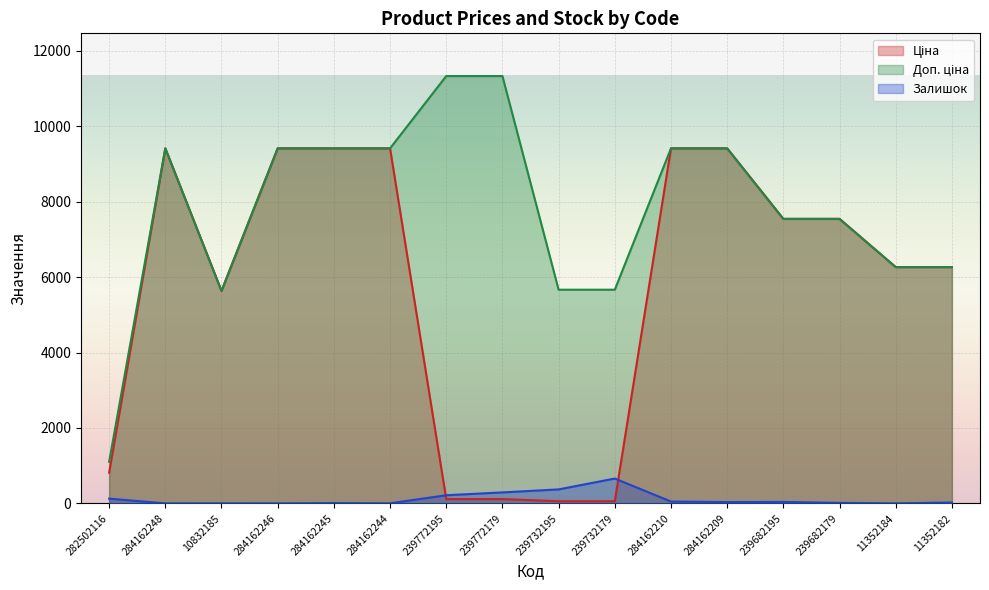

At which category does Залишок reach its first local peak?

10832185